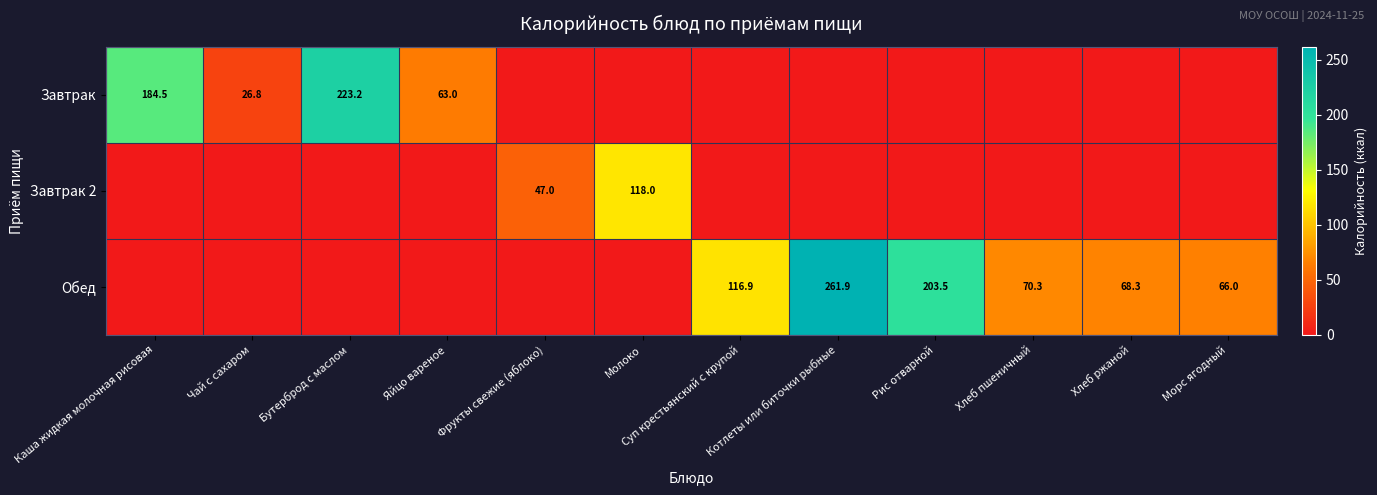

The Обед series shows 37.9 at Хлеб ржаной. True or false?

False